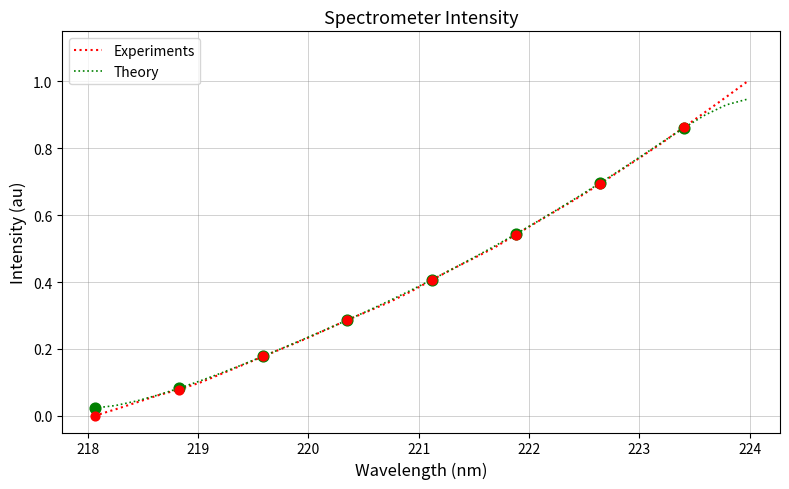

At how many categories does at least one series exceed 0?

32